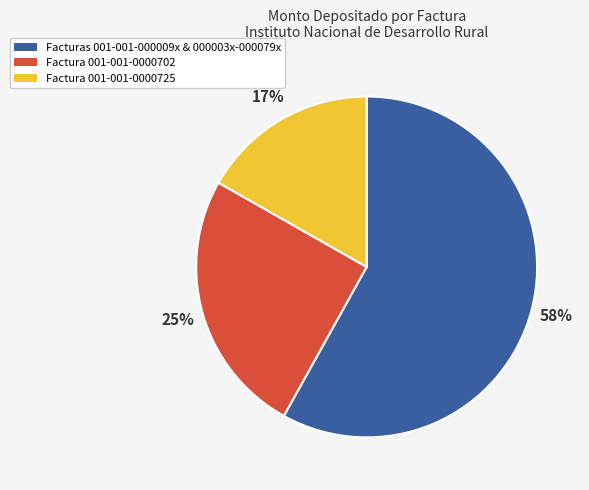

How many segments does this pie chart have?

3